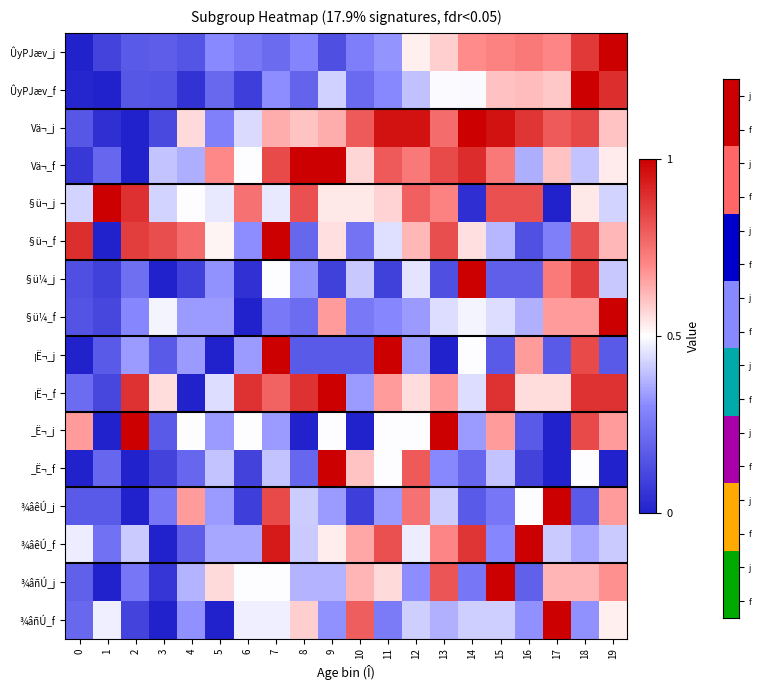

List the series in order of their peak value, highest first.

ÛyPJæv_f, ÛyPJæv_j, Vä¬_f, §ü¬_f, §ü¬_j, §ü¼_f, Vä¬_j, §ü¼_j, ¾âñÚ_f, ¾âêÚ_f, ¾âñÚ_j, ¾âêÚ_j, _Ë¬_f, ¡Ë¬_f, ¡Ë¬_j, _Ë¬_j